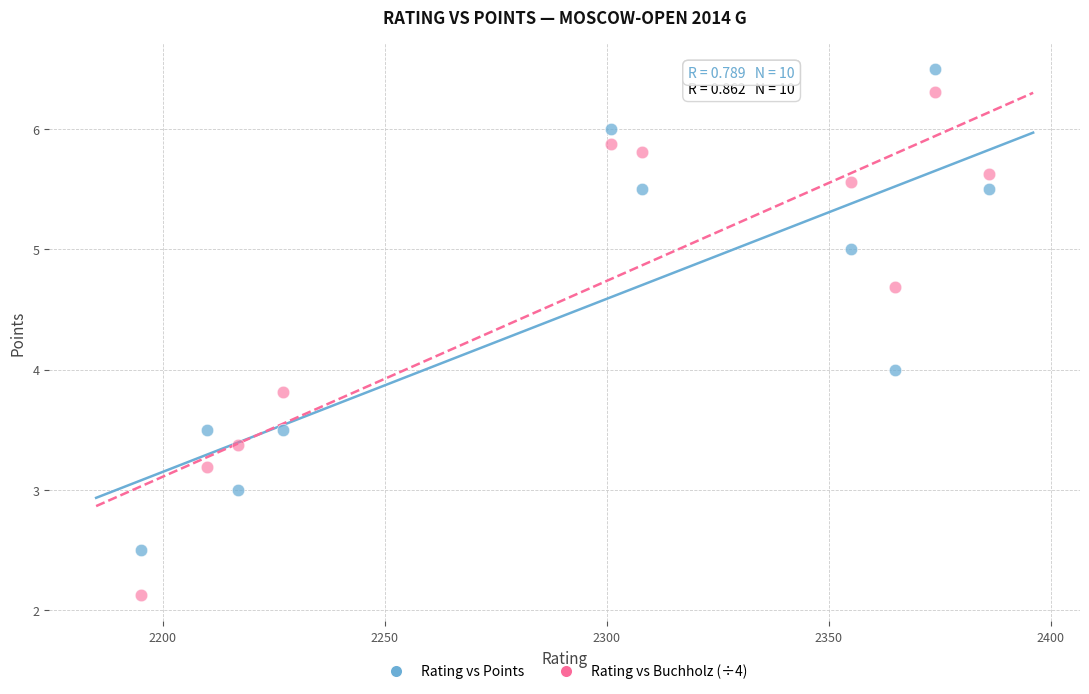

Which series reaches the minimum Y coordinate?

Rating vs Buchholz (÷4)